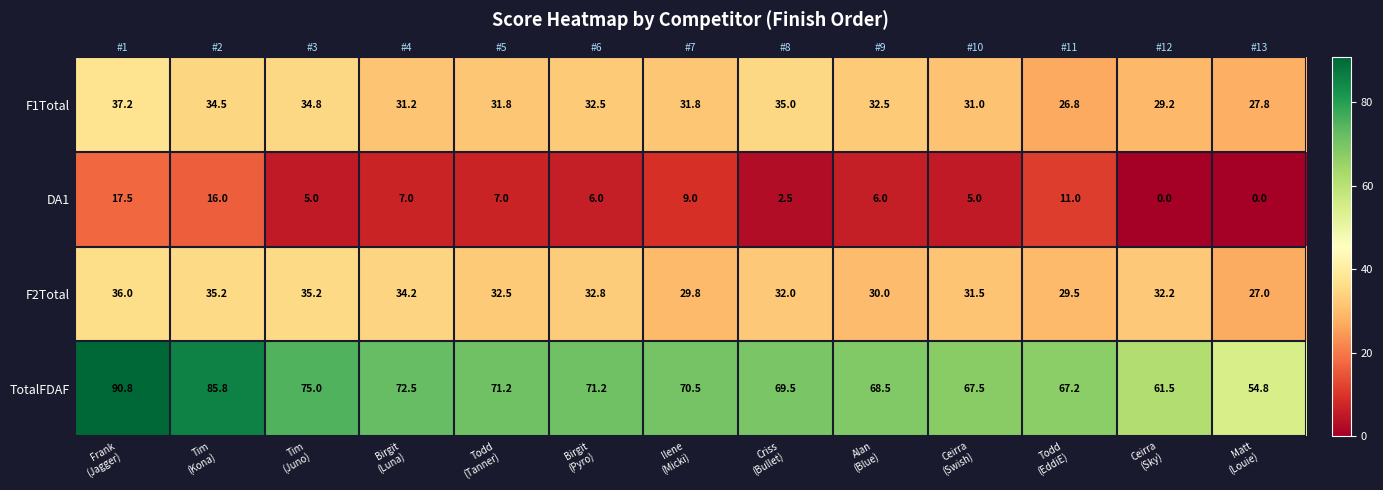

What is the difference between the maximum and minimum values in the TotalFDAF series?

36.0